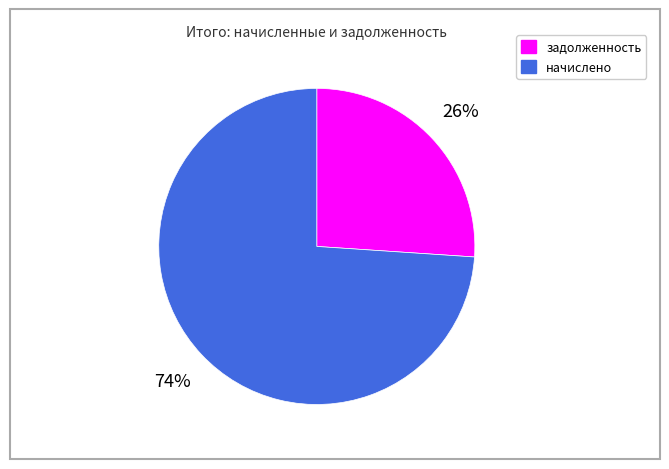

To the nearest percent, what is the average slice percentage?

50%